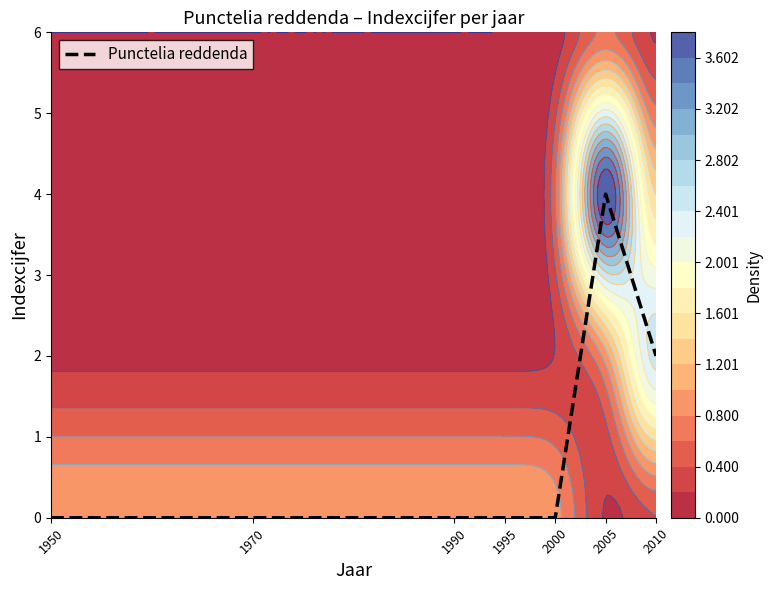

Is it true that the value at 1990 is -2?

False